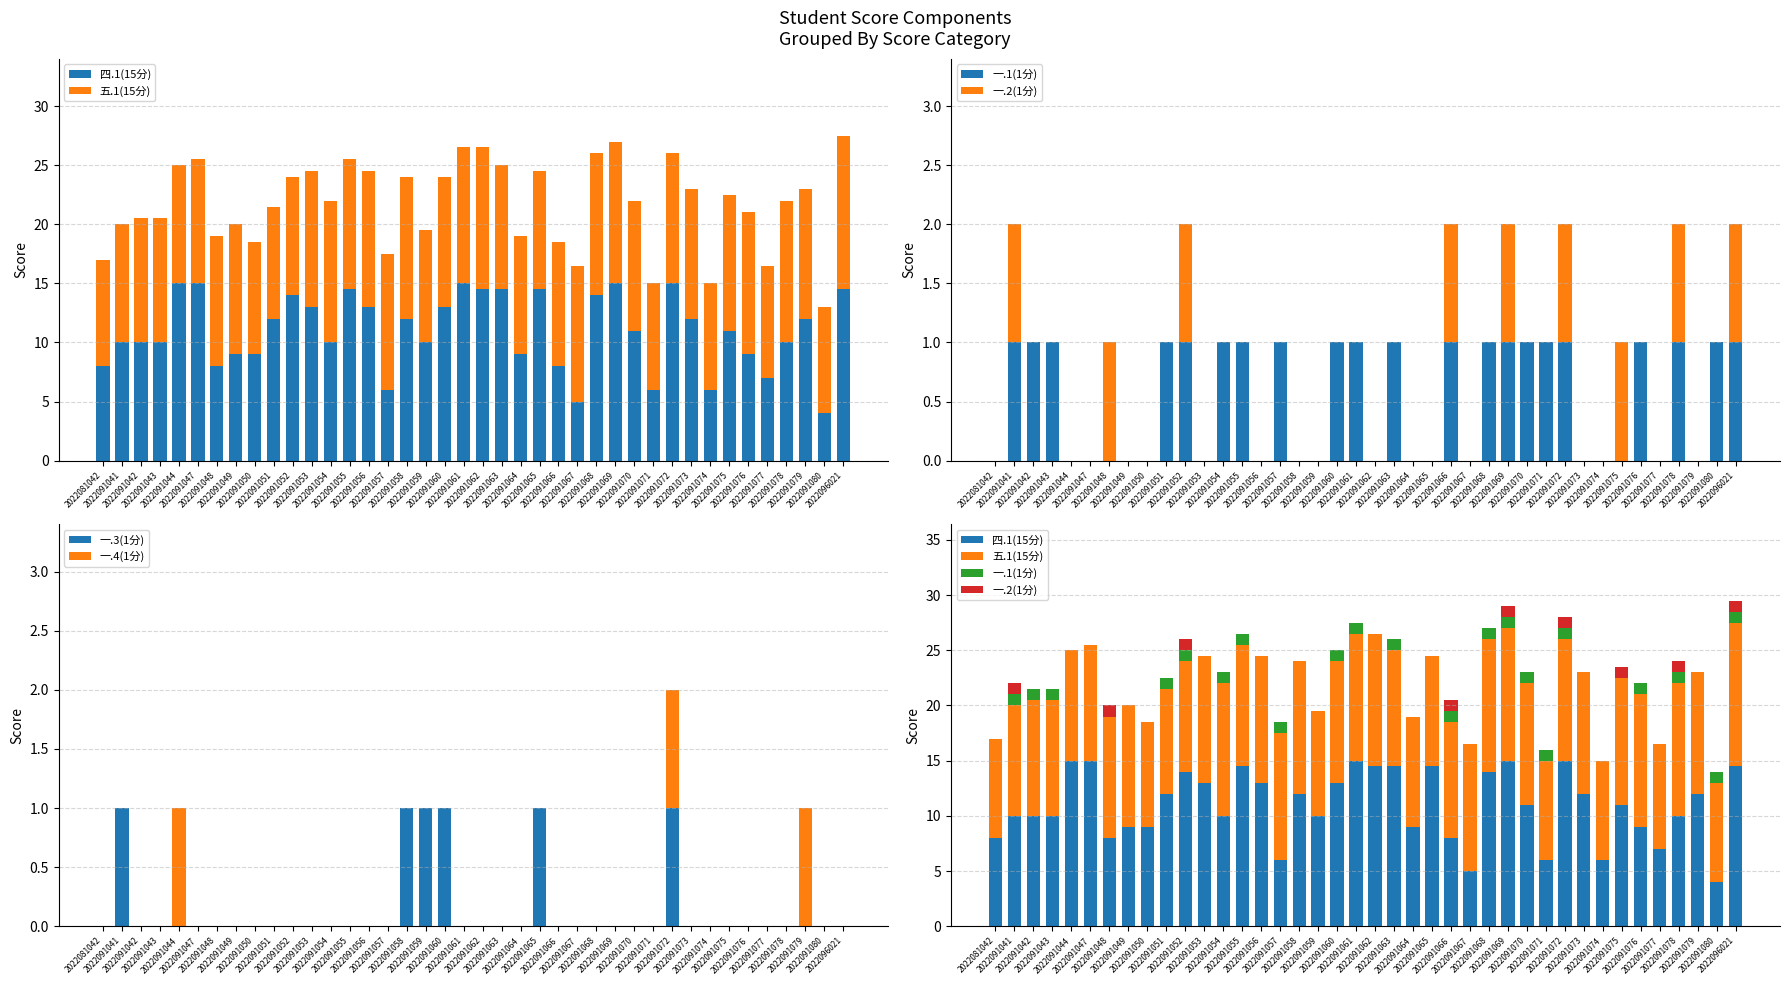

How many positive values does the 一.4(1分) series have?

3